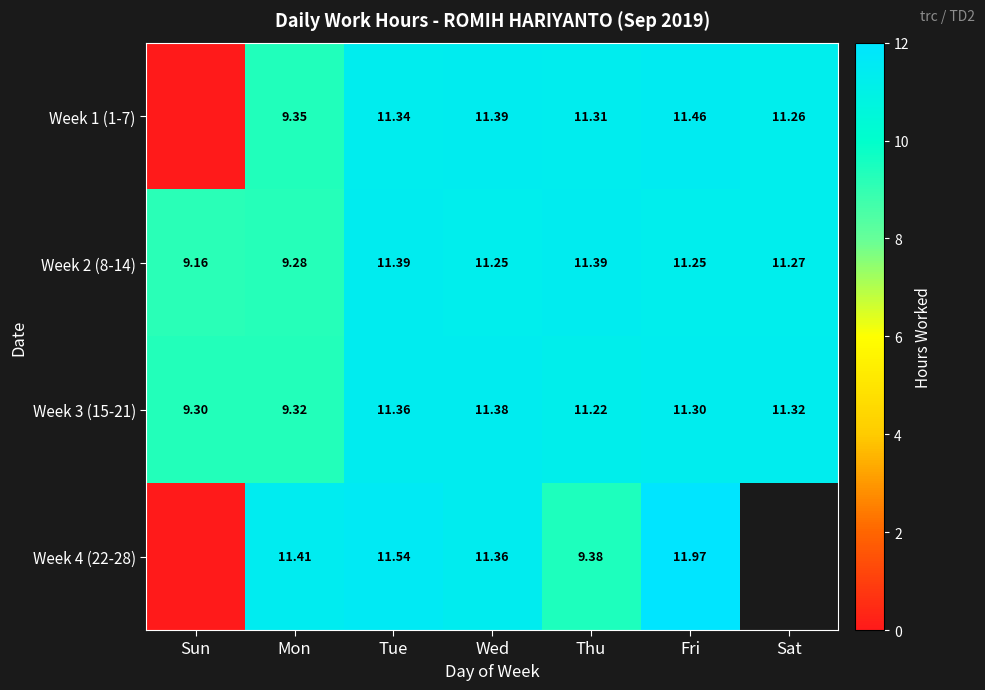

What is the total value across all series at Sun?

18.5